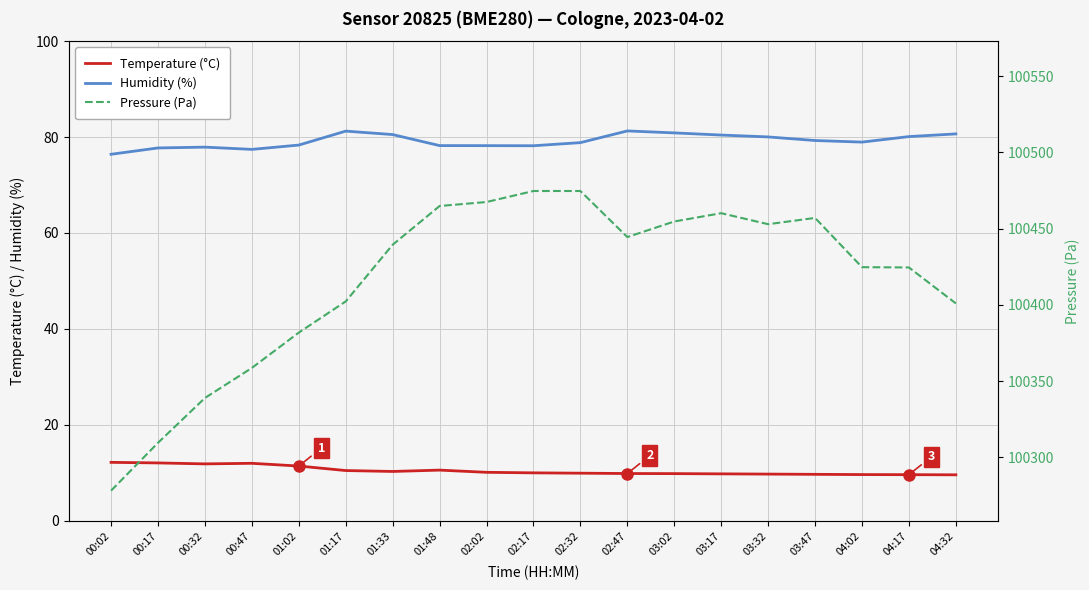

How many values in the Pressure (Pa) series are below 100439?

9